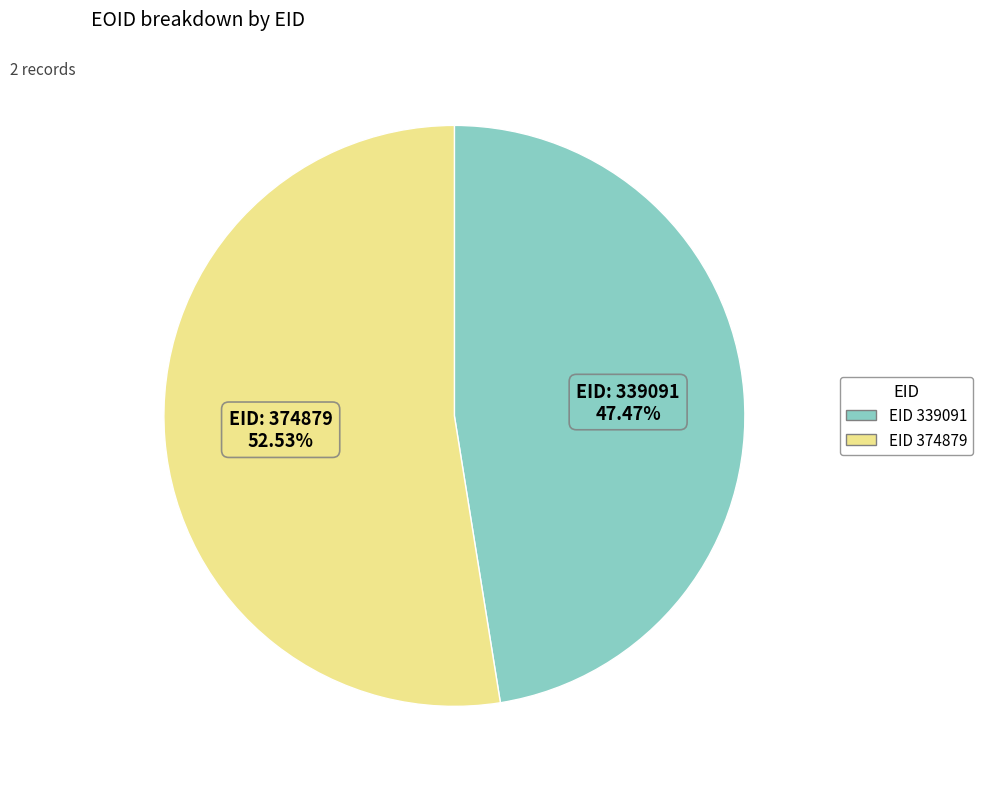

Is there any slice that represents more than half of the pie?

Yes